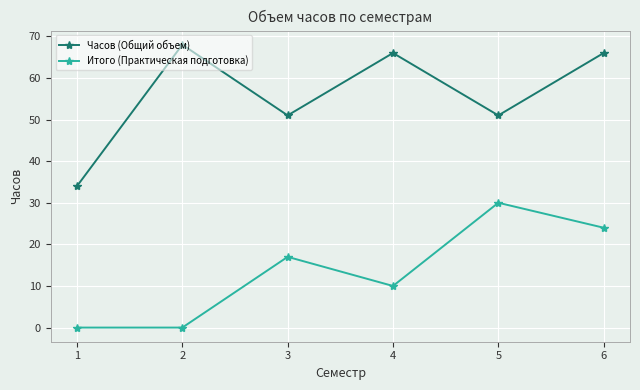

Reading left to right, what are all the values shown in this chart?

Часов (Общий объем): 1=34	2=68	3=51	4=66	5=51	6=66
Итого (Практическая подготовка): 1=0	2=0	3=17	4=10	5=30	6=24